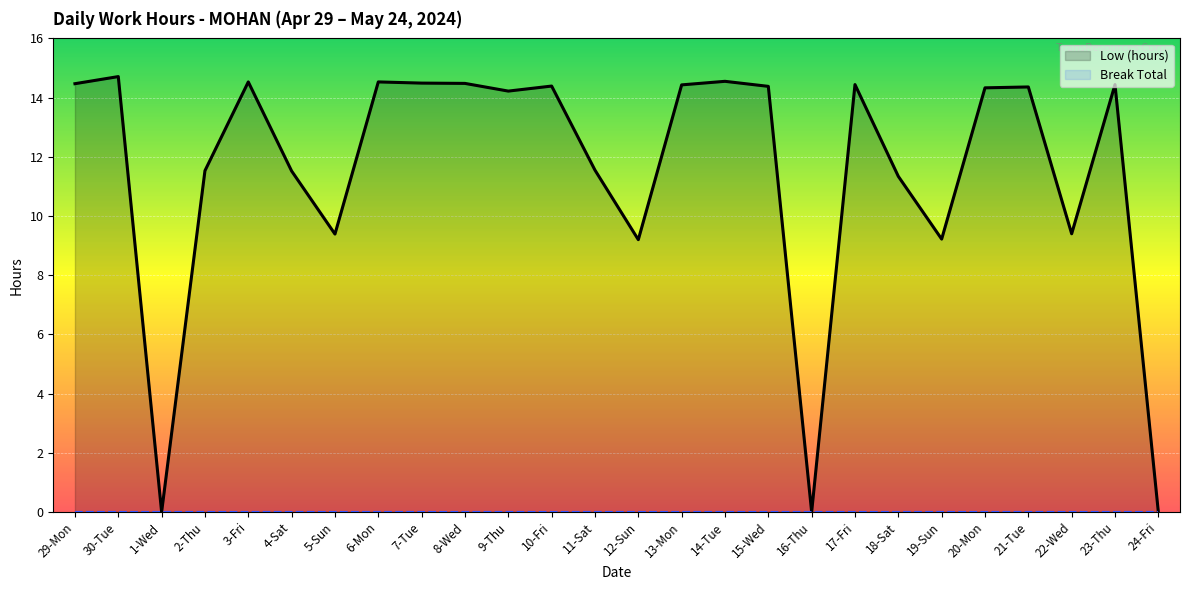

What position from the left is 5-Sun?

7